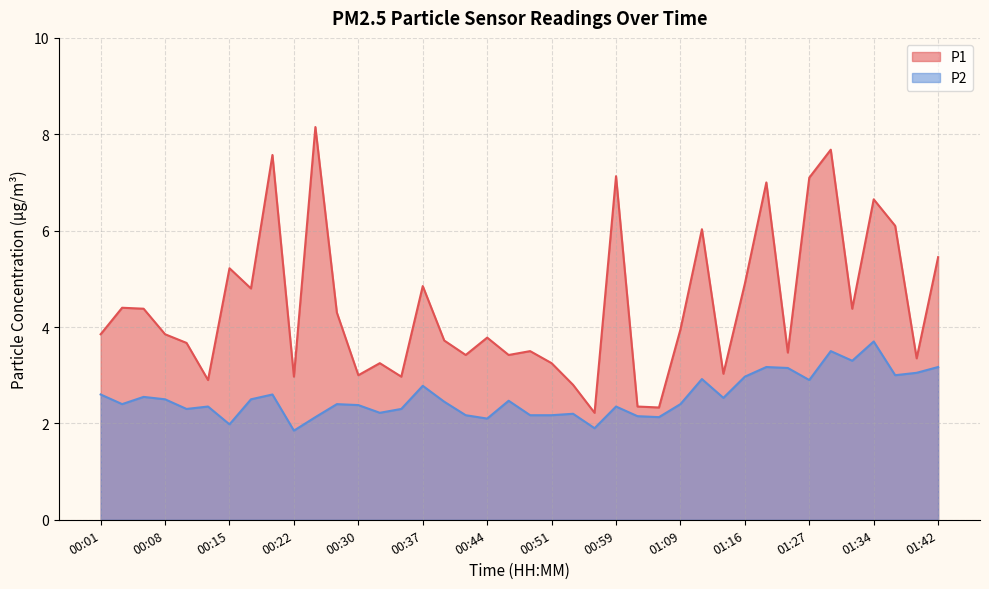

True or false: P2 has more than 0 points higher than both neighbors.

True